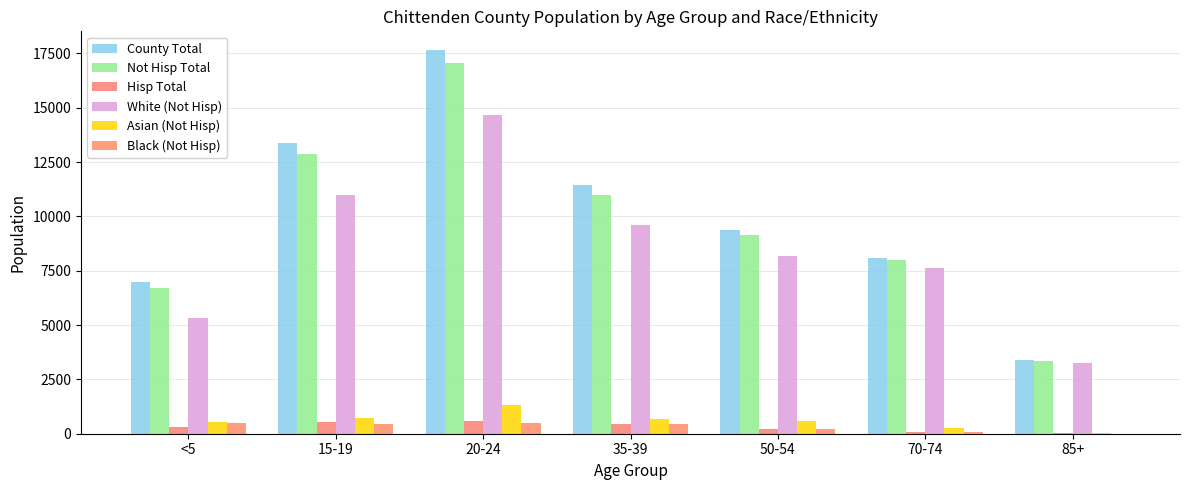

Which series changed the most between 35-39 and 50-54?

County Total